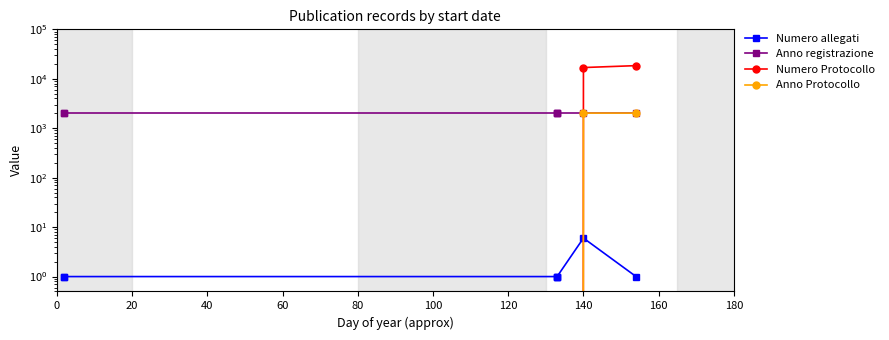

Rank the series by their maximum value, from highest to lowest.

Numero Protocollo, Anno registrazione, Anno Protocollo, Numero allegati